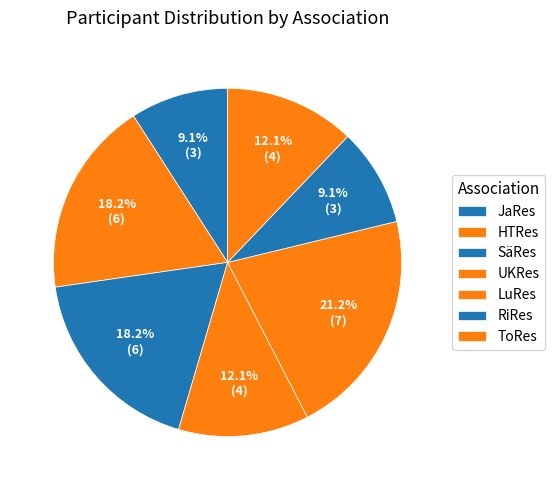

Approximately how many times larger is the value at SäRes compared to ToRes?

1.5